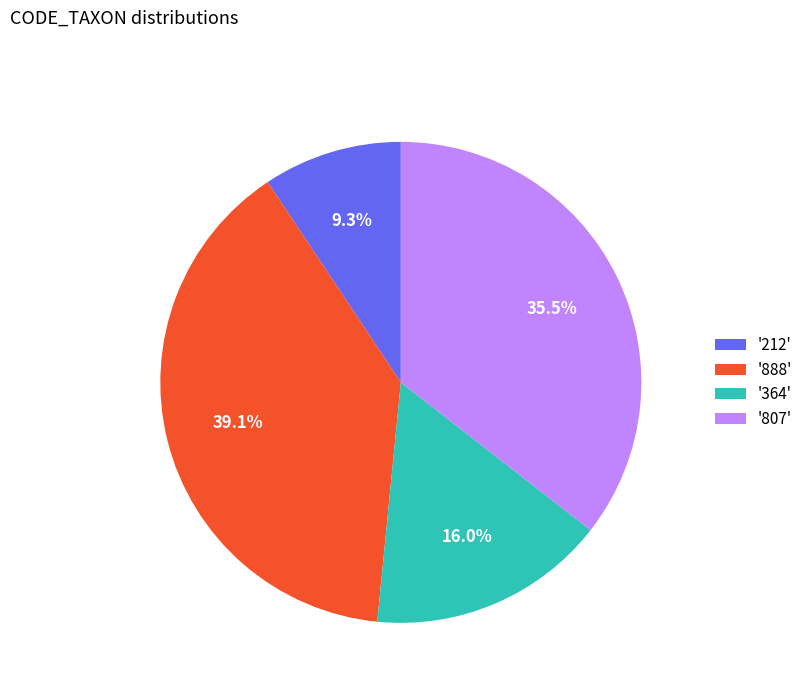

What portion of the pie excludes '212'?

90.7%